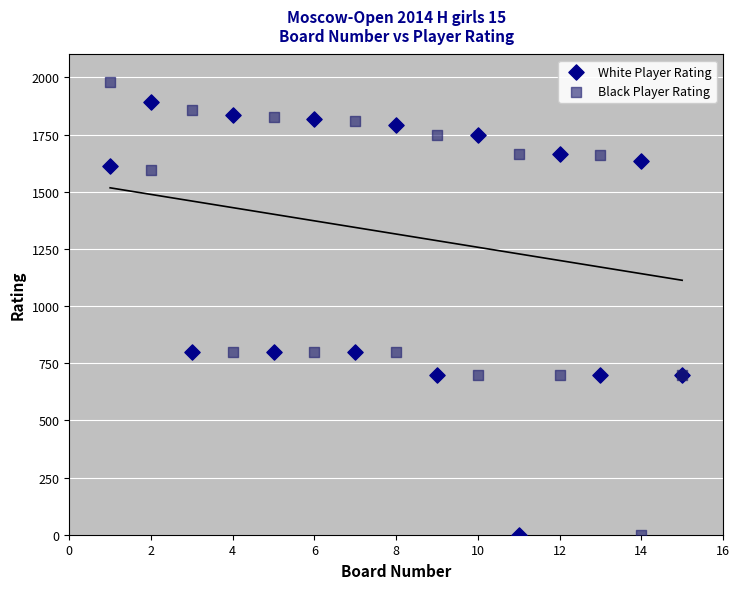

Which series reaches the maximum Y coordinate?

Black Player Rating